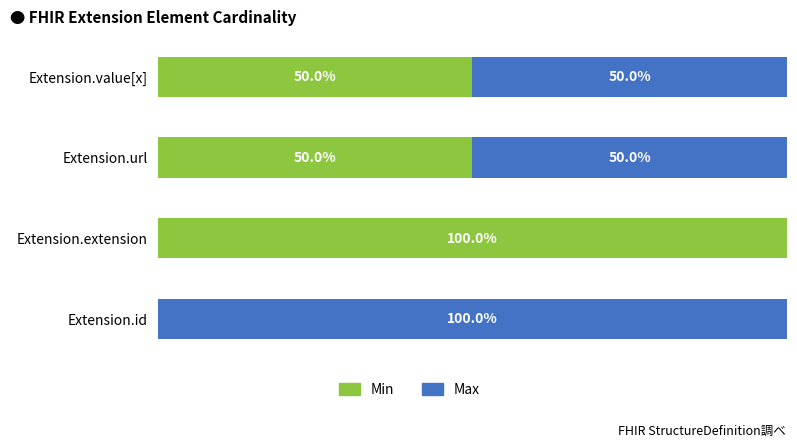

Which category has the highest value in the Min series?

Extension.extension